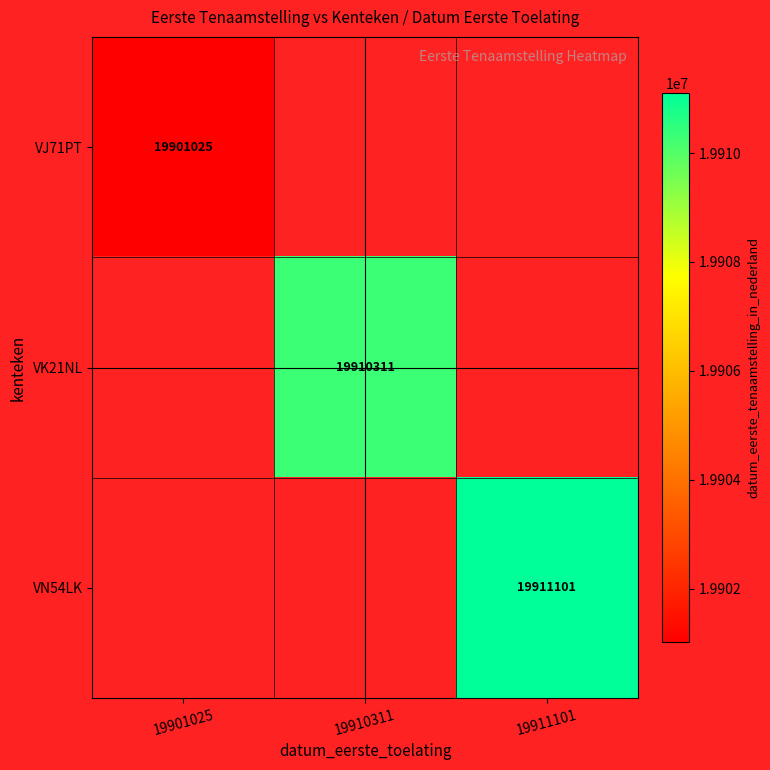

Is it true that VN54LK equals 6623301 at 19911101?

False